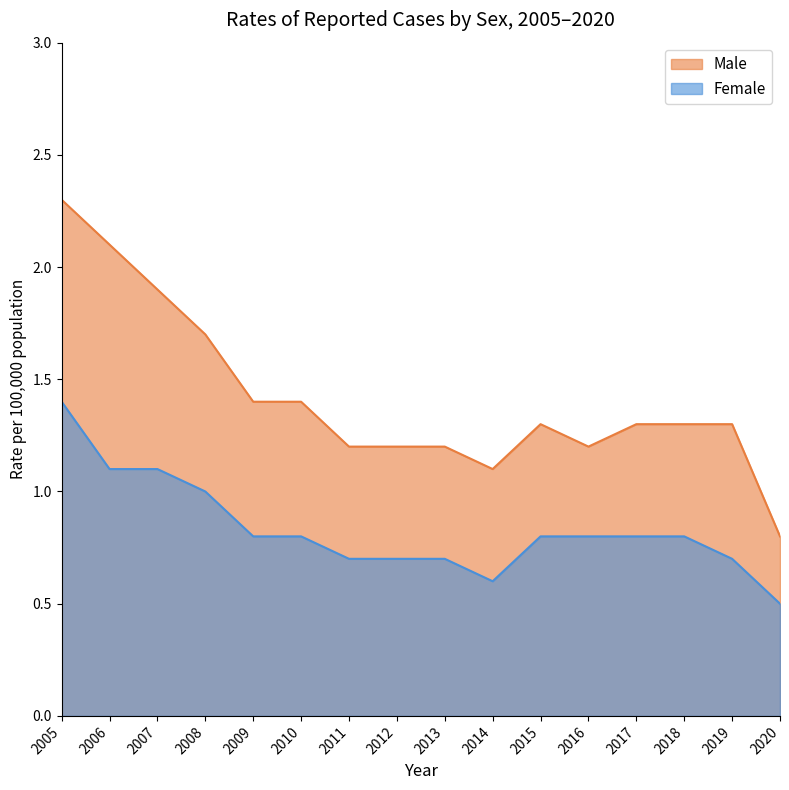

What is the difference between the maximum and minimum values in the Male series?

1.5